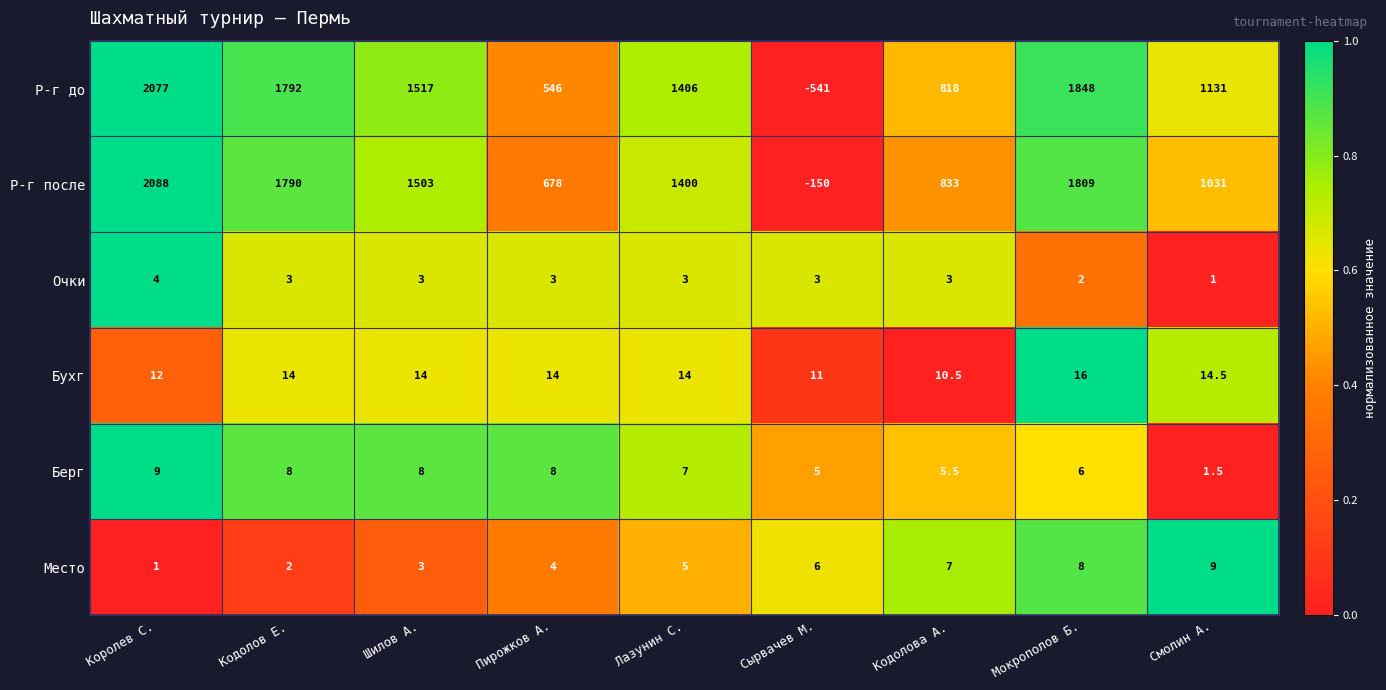

At which category is the sum across all series the highest?

Королев С.